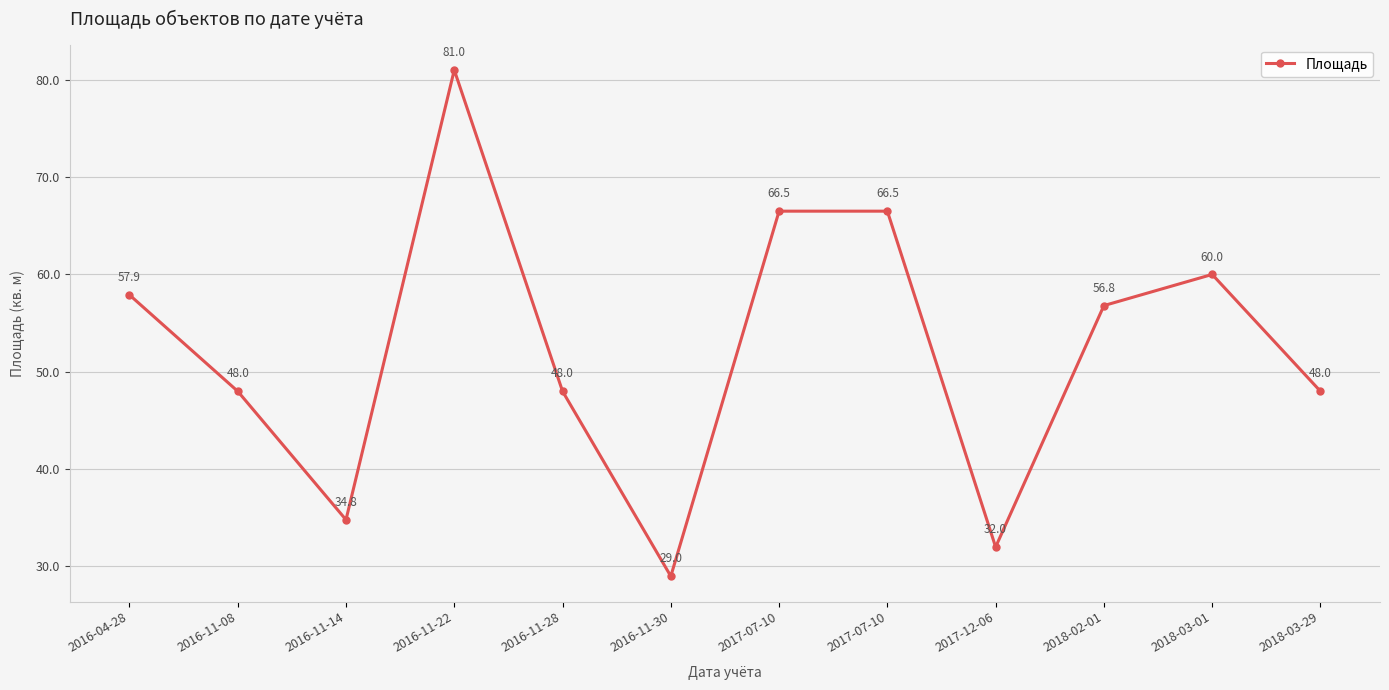

Is this an area chart (filled region under the line)?

No